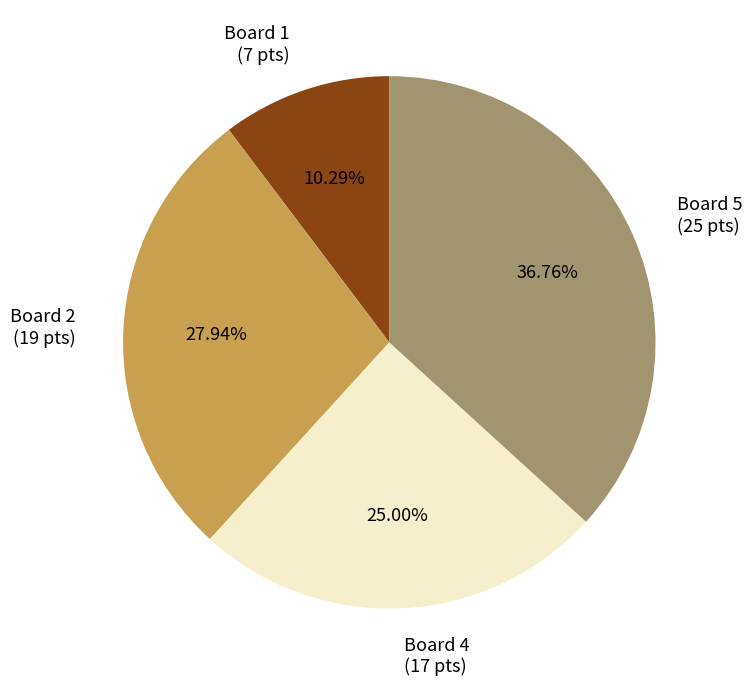

How many segments does this pie chart have?

4